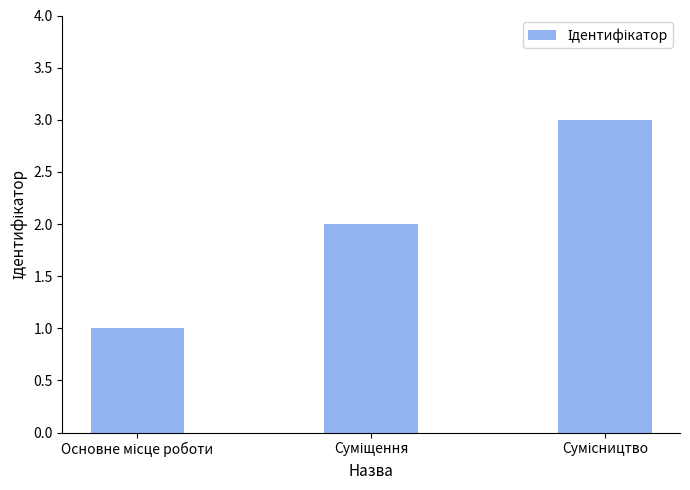

Reading right to left, list all the values displayed in this chart.

3	2	1